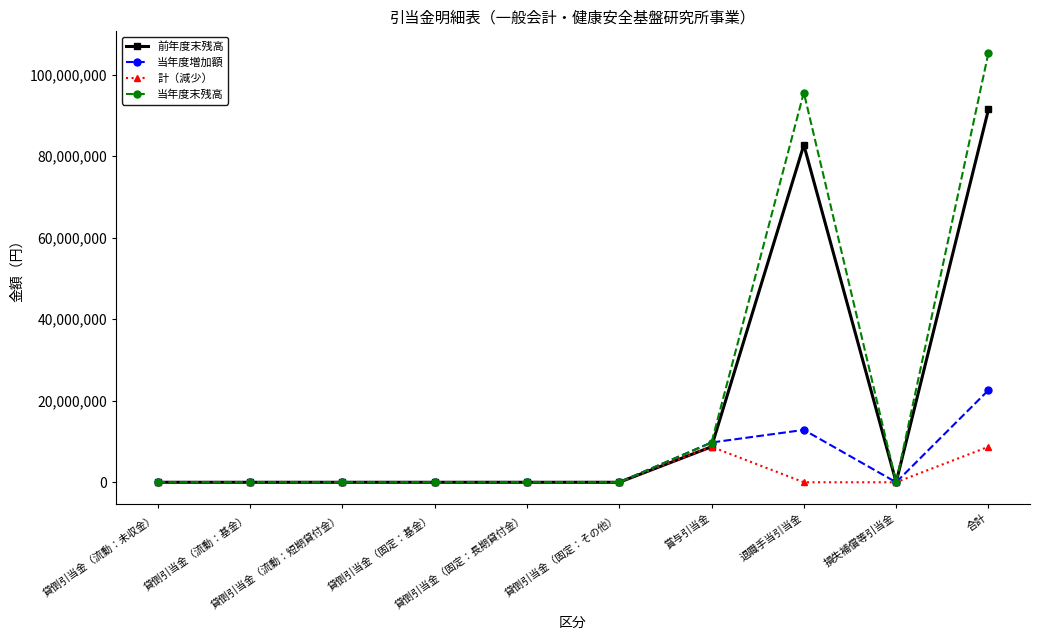

How many lines are shown in the chart?

4